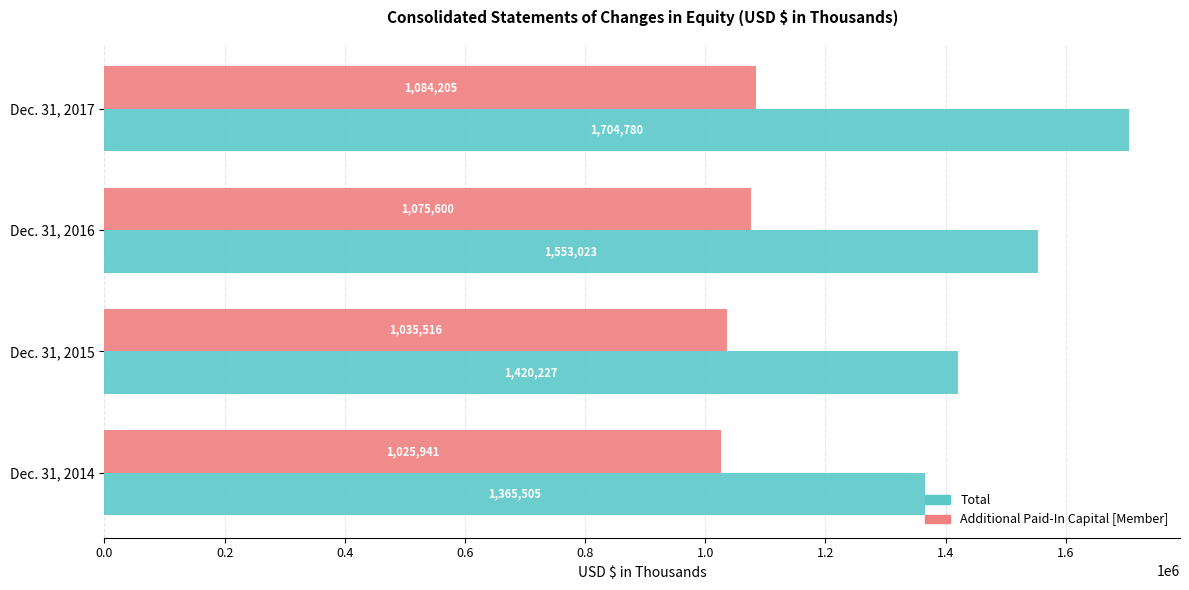

What is the maximum value for Total?

1704780